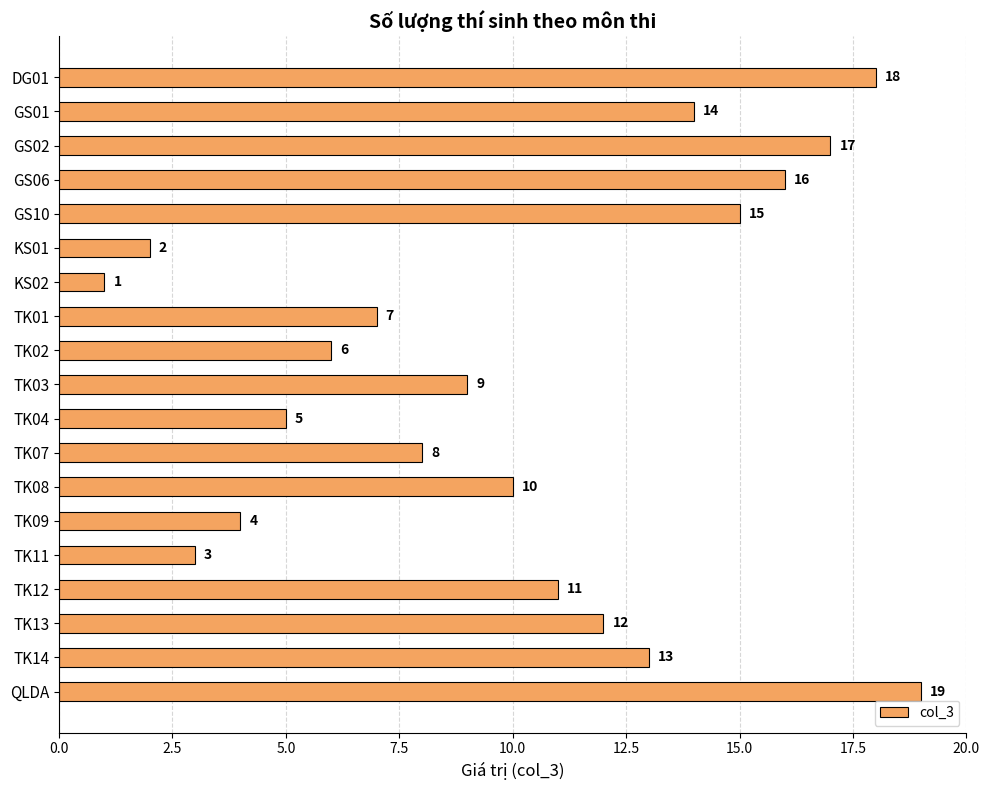

Between TK02 and TK13, which is larger?

TK13